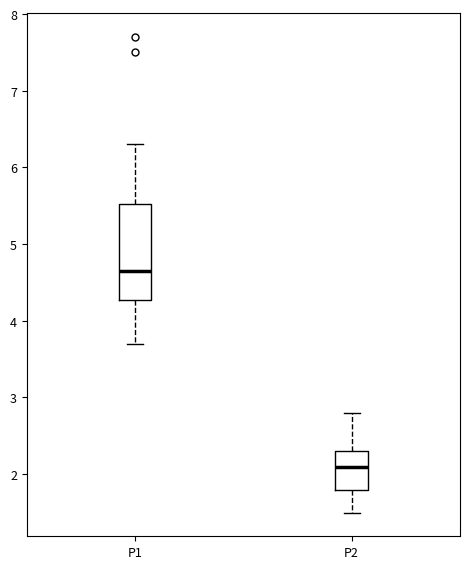

Which box has the highest median line?

P1